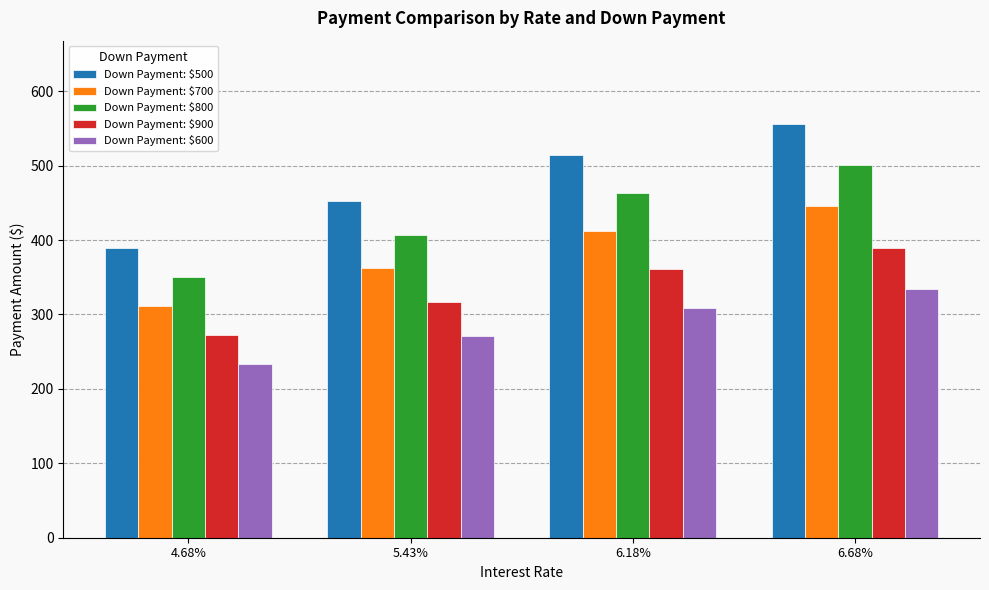

Is it true that Down Payment: $800 equals 463.5 at 6.18%?

True